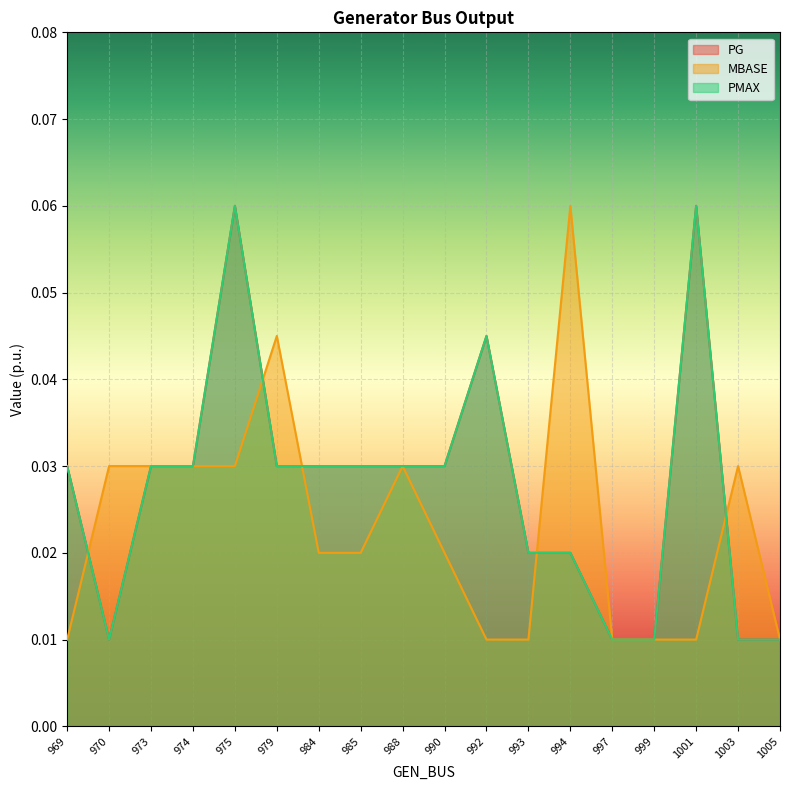

Is it true that PMAX equals 0.0 at 994?

False